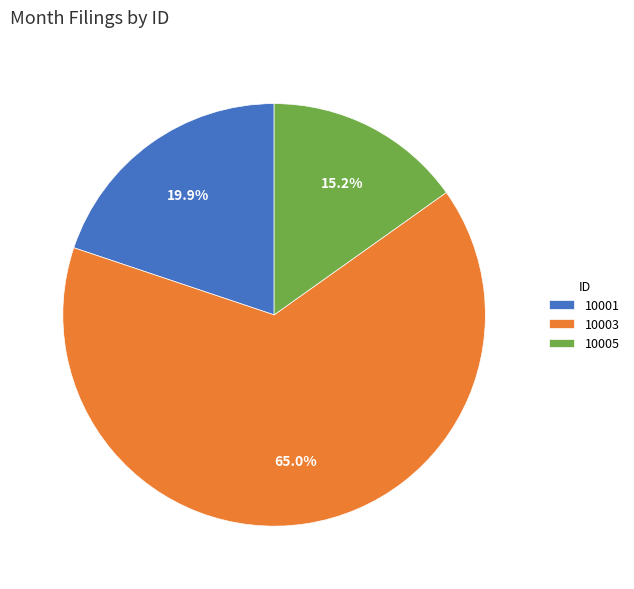

Between 10001 and 10003, which is larger?

10003